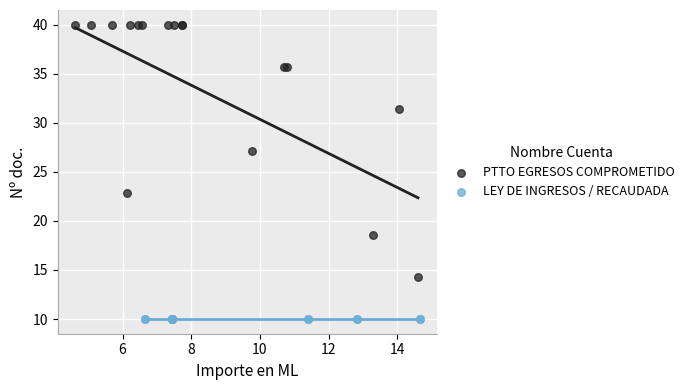

Which series contains the highest Y value?

PTTO EGRESOS COMPROMETIDO